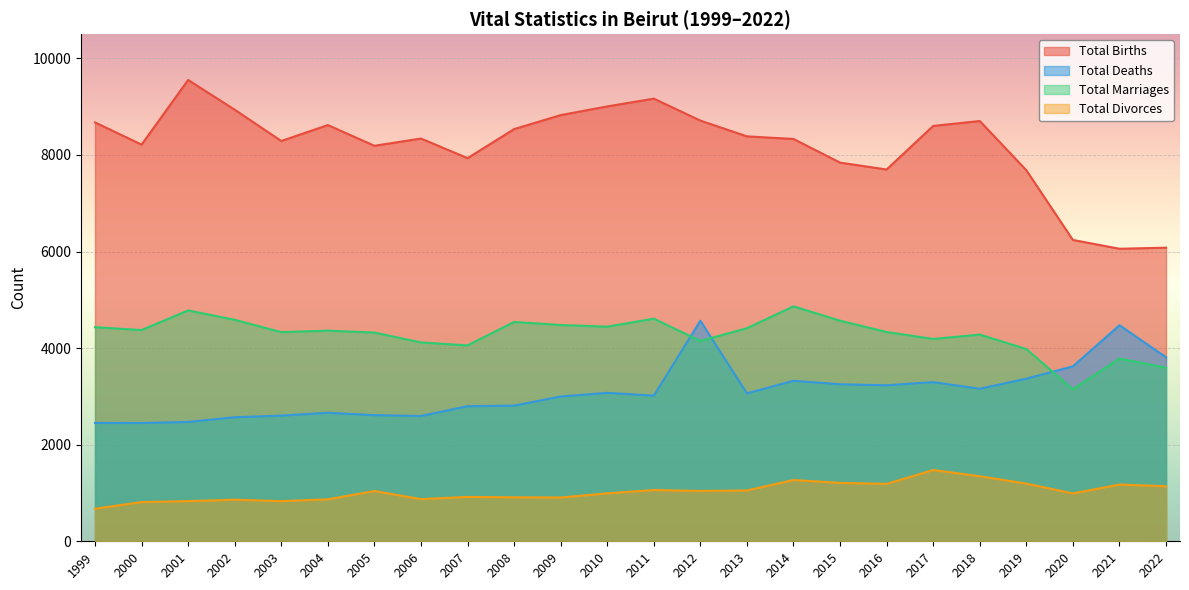

Which series has the largest total across all categories?

Total Births